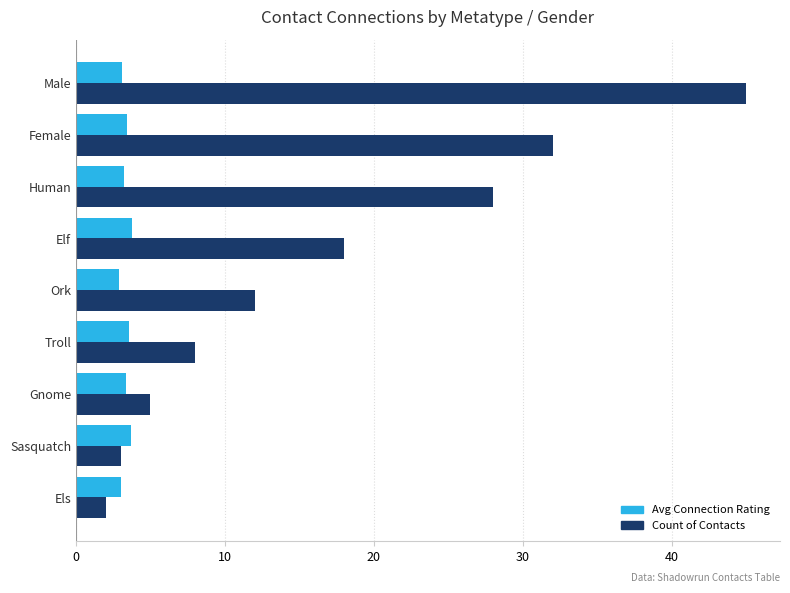

Which series has the largest total across all categories?

Count of Contacts